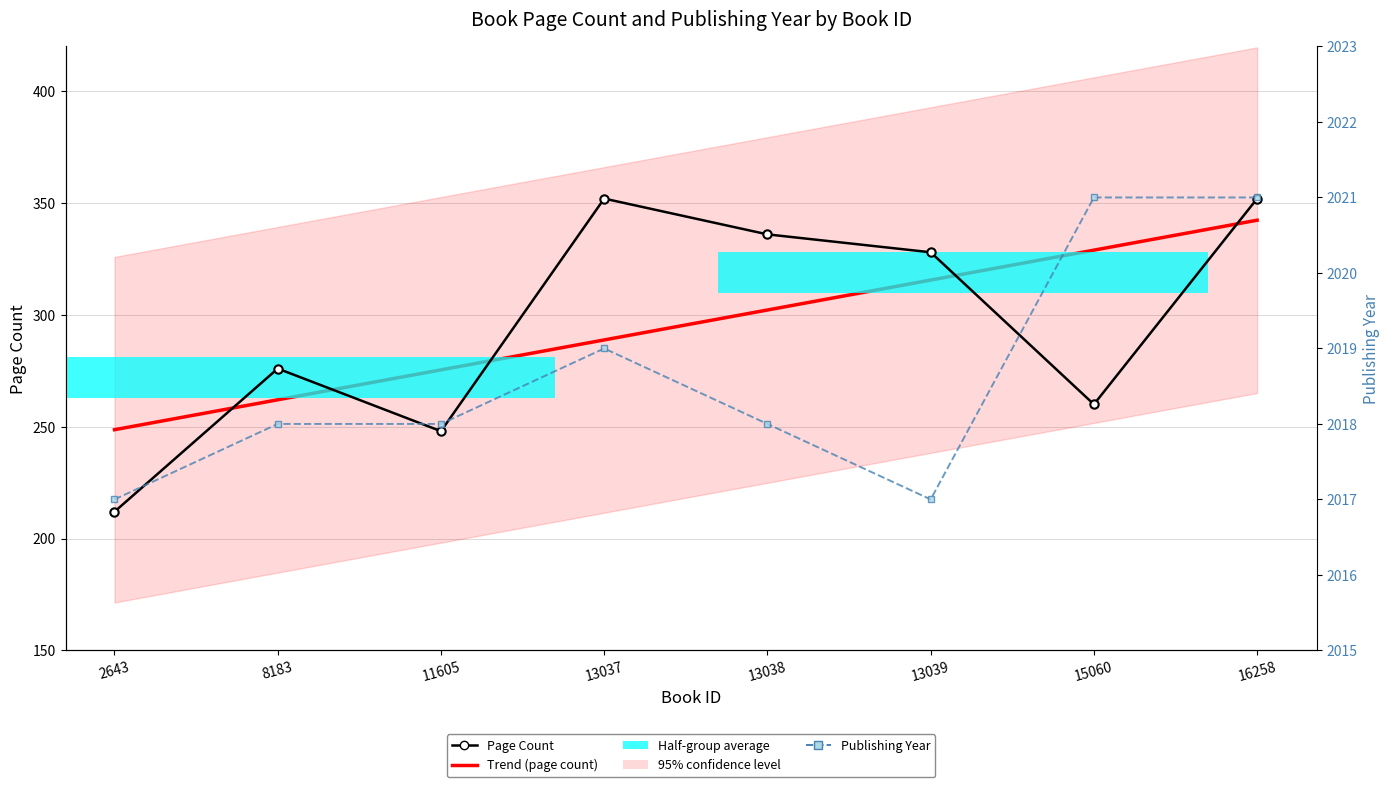

What is the sum of all pageCount values?

2364